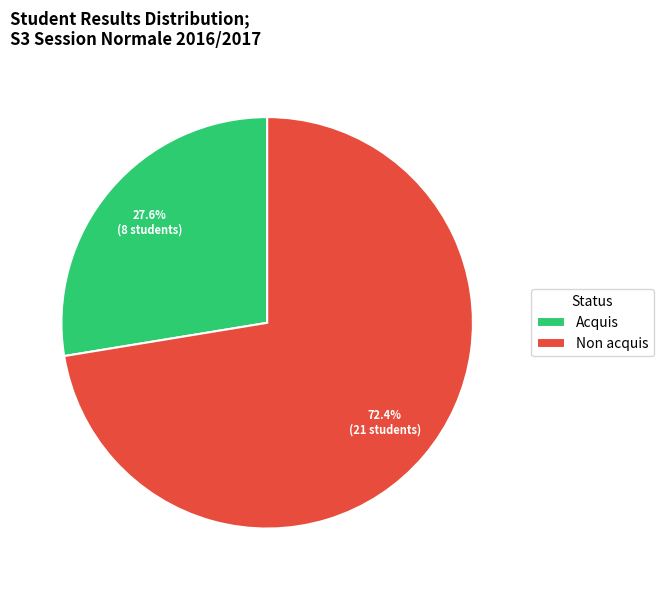

What is the total percentage of Non acquis and Acquis?

100.0%